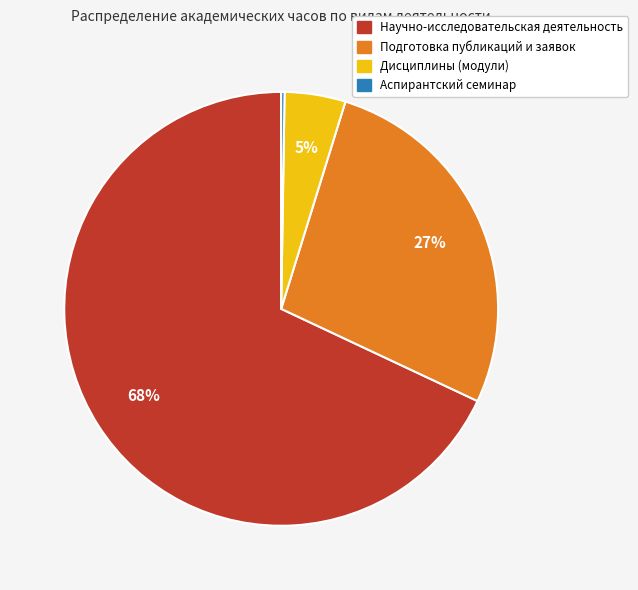

To the nearest percent, what is the combined percentage of Подготовка публикаций и заявок and Научно-исследовательская деятельность?

95%